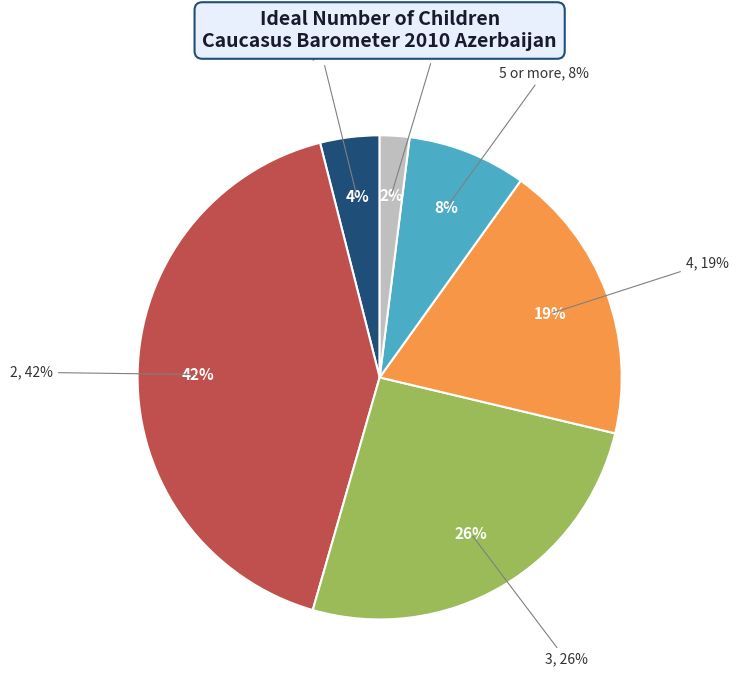

To the nearest percent, what portion does DK/RA represent?

2%